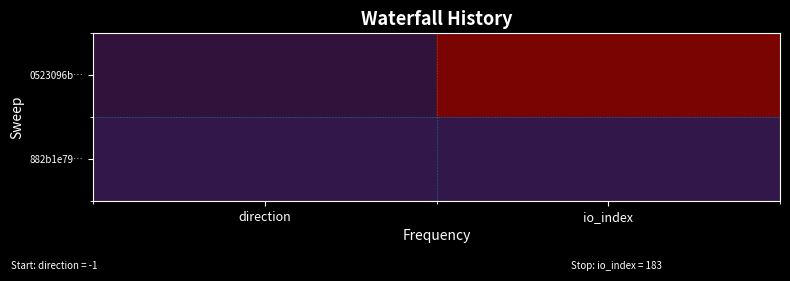

Between direction and io_index, which series saw the biggest shift?

0523096b…